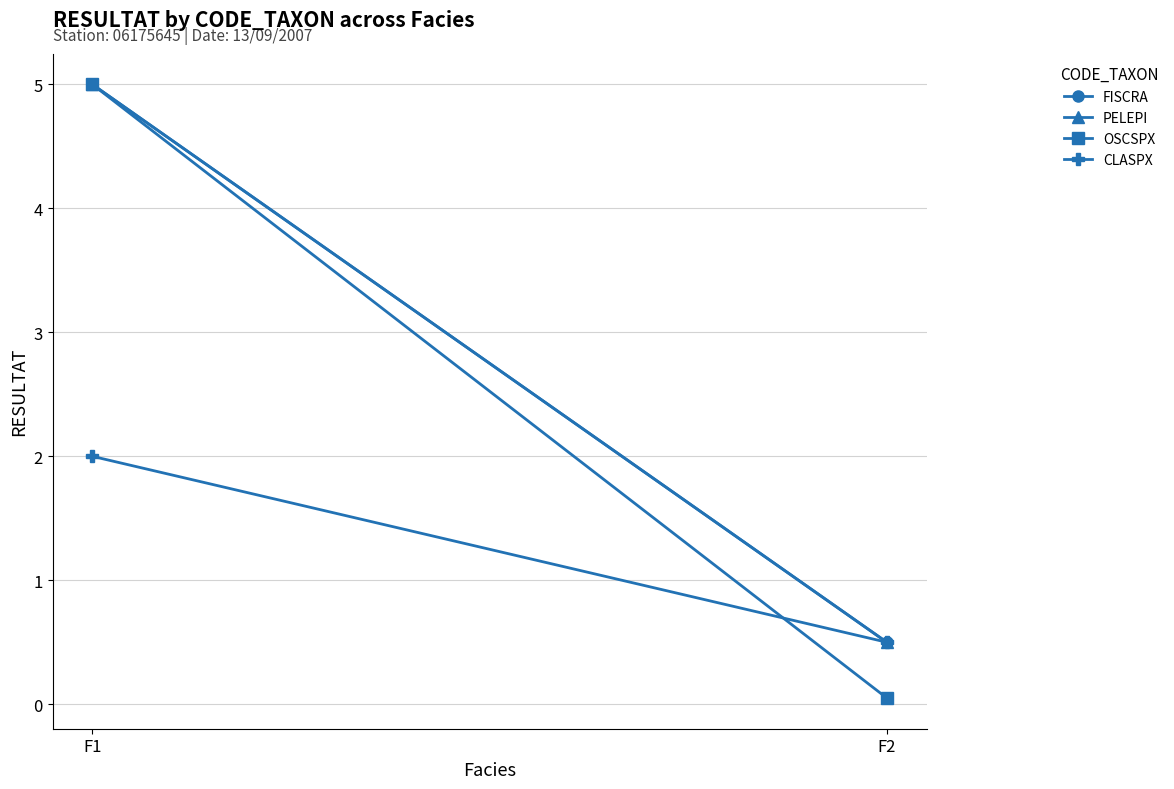

Between F1 and F2, which series saw the biggest shift?

OSCSPX